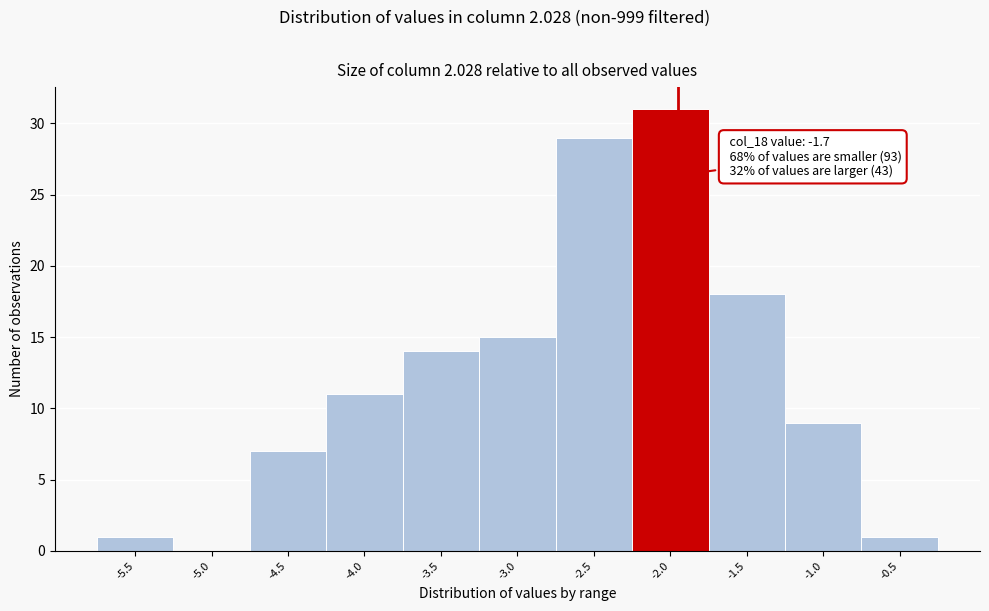

Reading left to right, transcribe all the data shown in this chart.

-5.5=1	-5.0=0	-4.5=7	-4.0=11	-3.5=14	-3.0=15	-2.5=29	-2.0=31	-1.5=18	-1.0=9	-0.5=1